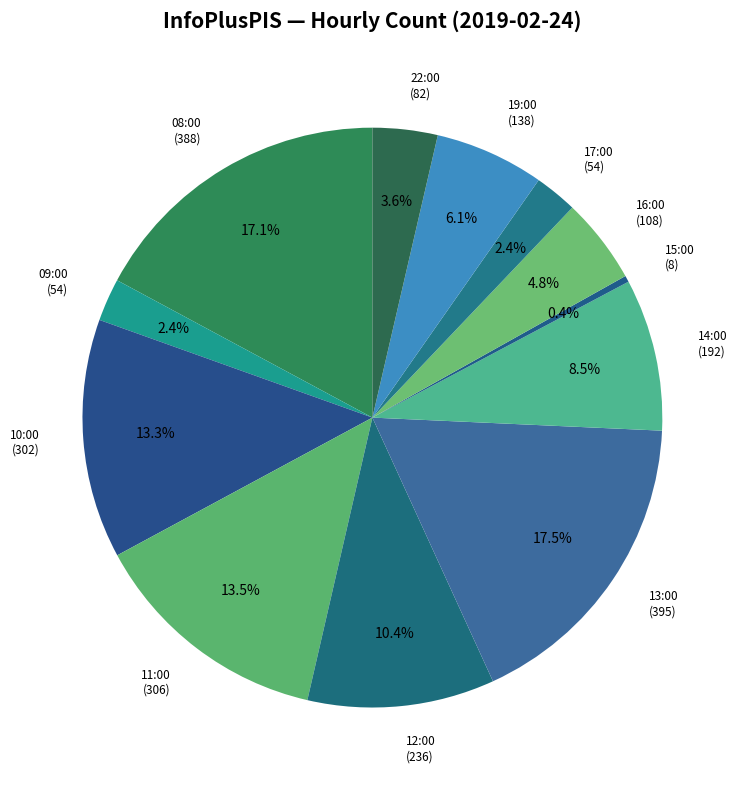

How many slices are in this pie chart?

12